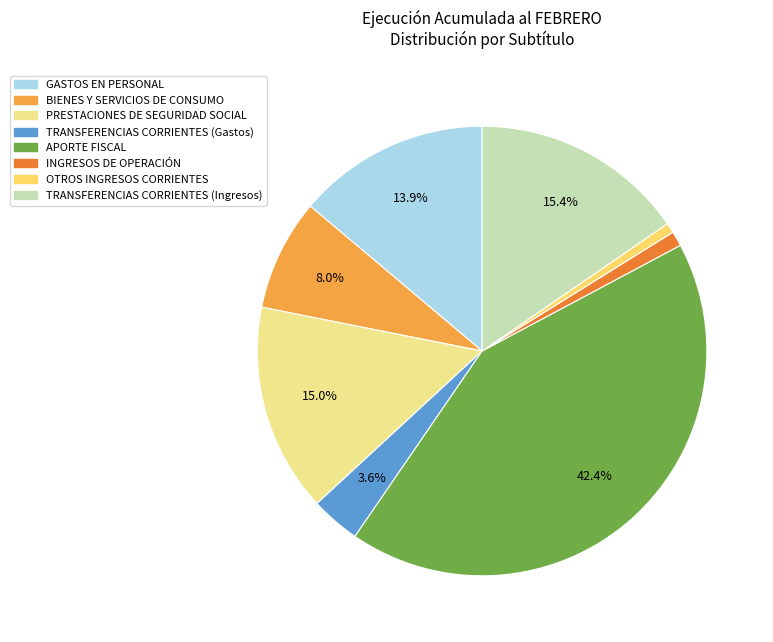

Does APORTE FISCAL represent more than half of the total?

No